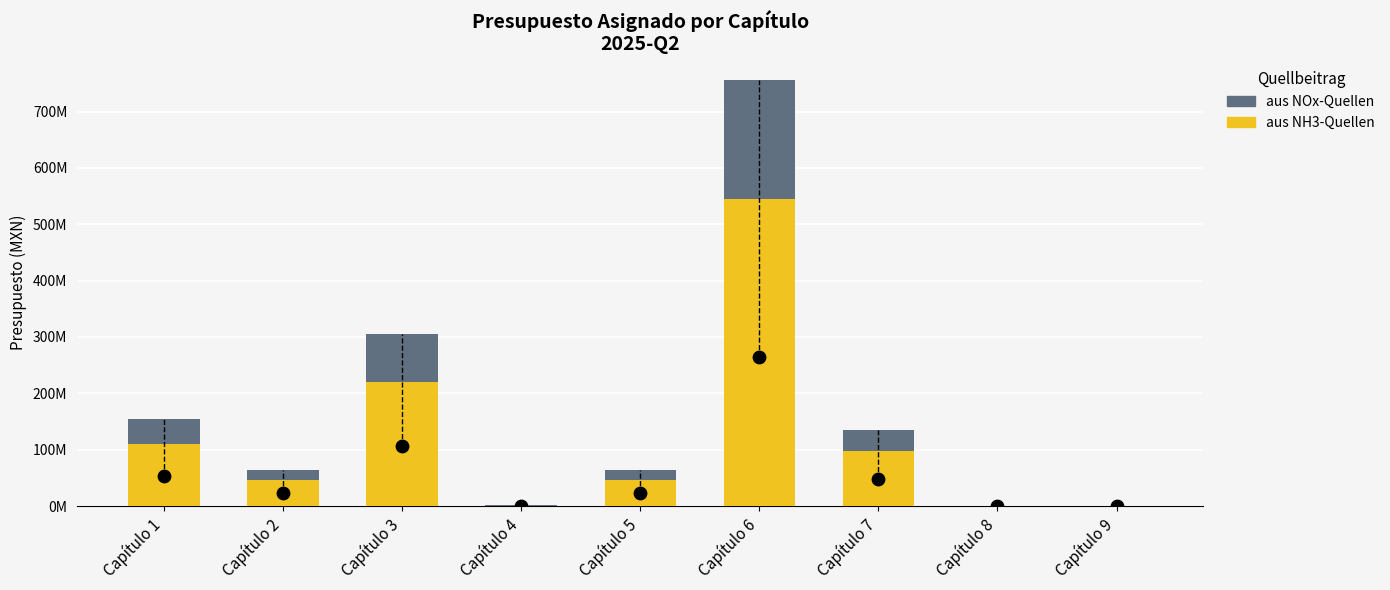

At how many categories does at least one series exceed 395904739?

1